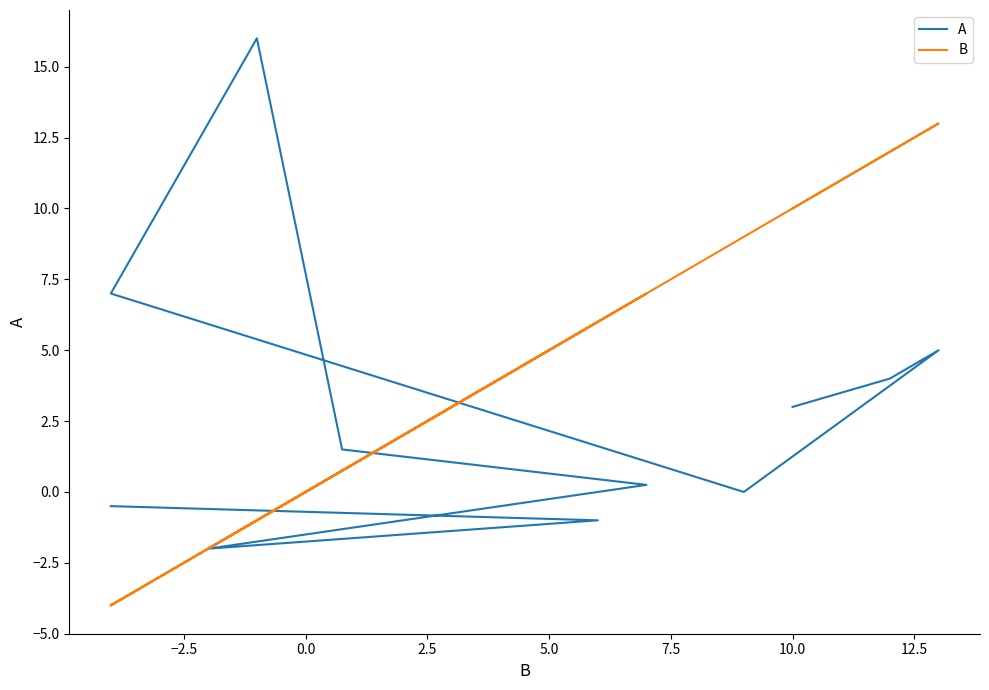

List the series in order of their overall mean, lowest first.

A, B